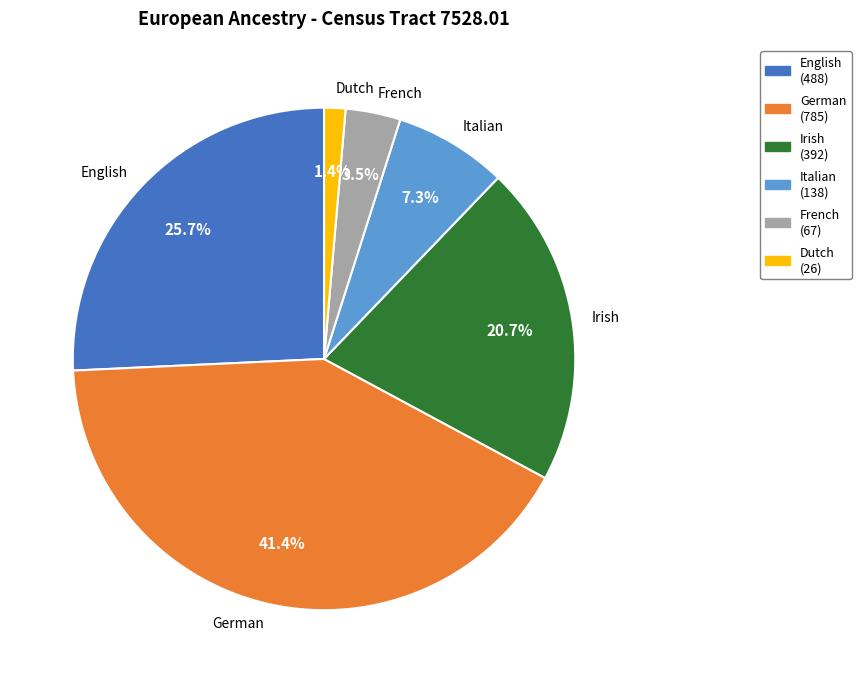

Rank the categories by value from lowest to highest.

Dutch, French, Italian, Irish, English, German